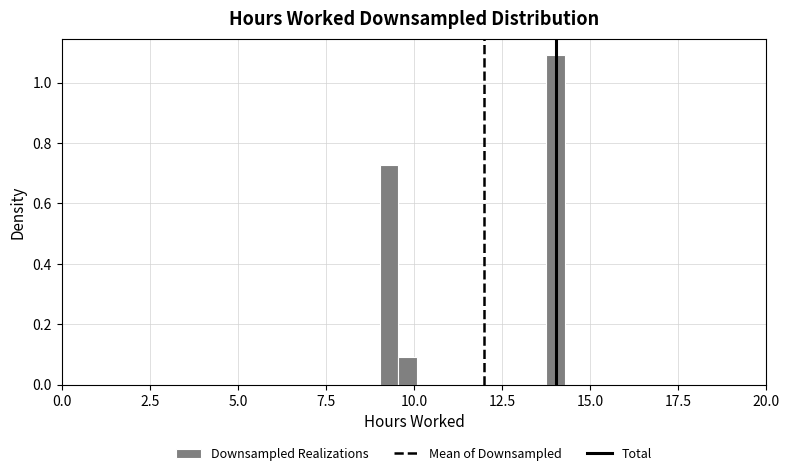

Read against the x-axis, roughly where is the centre of the tallest bar?

14.0